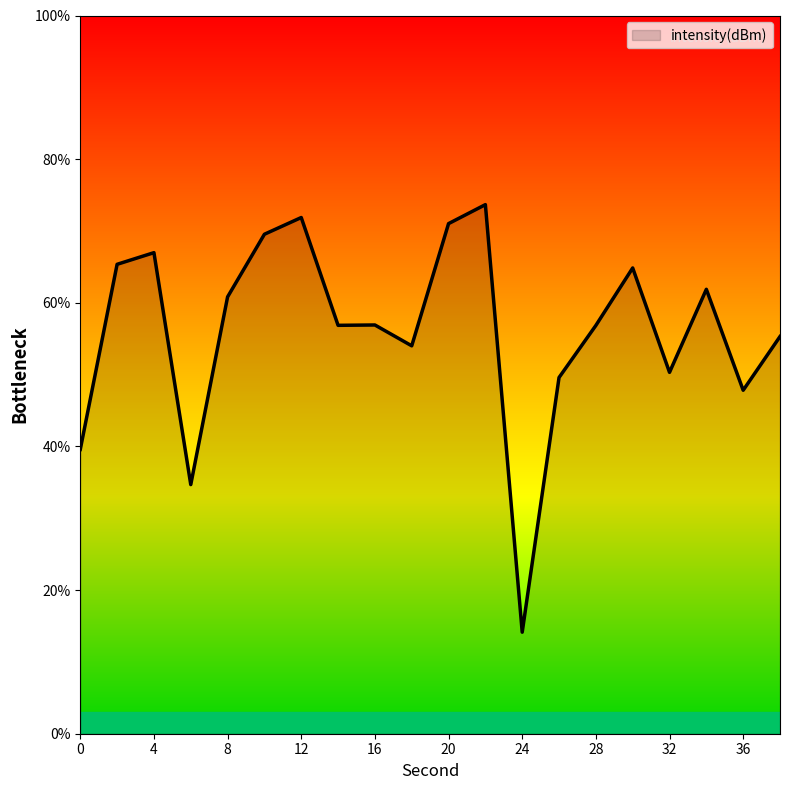

What is the difference between the maximum and minimum values?

59.5